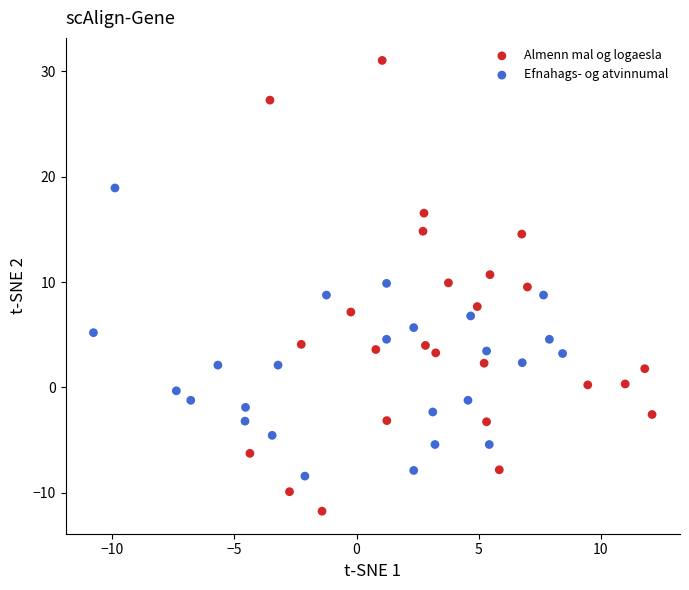

What are all the series names shown in the legend?

Almenn mal og logaesla, Efnahags- og atvinnumal